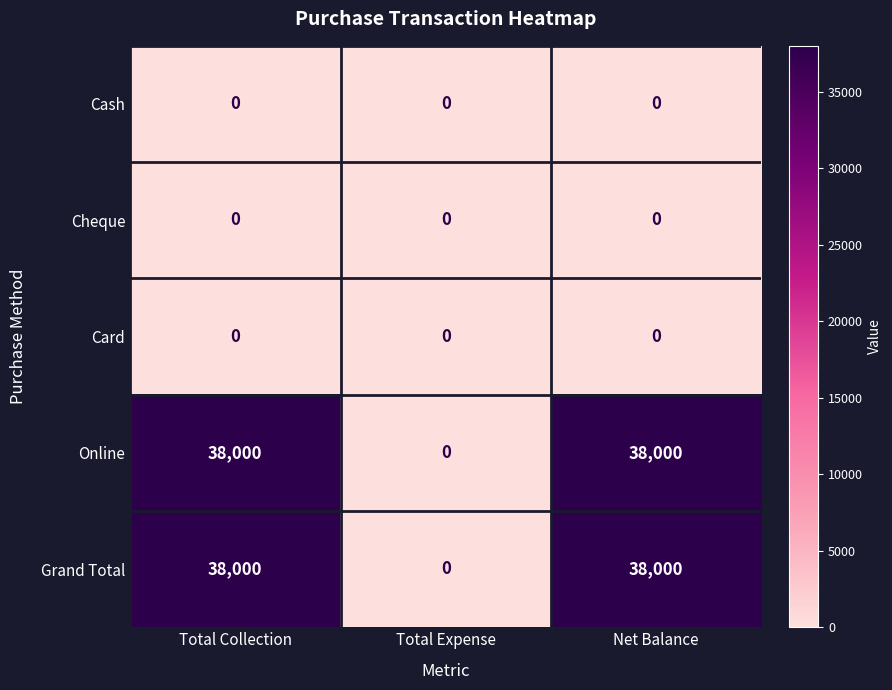

The value of Cheque at Total Expense is 0. True or false?

True